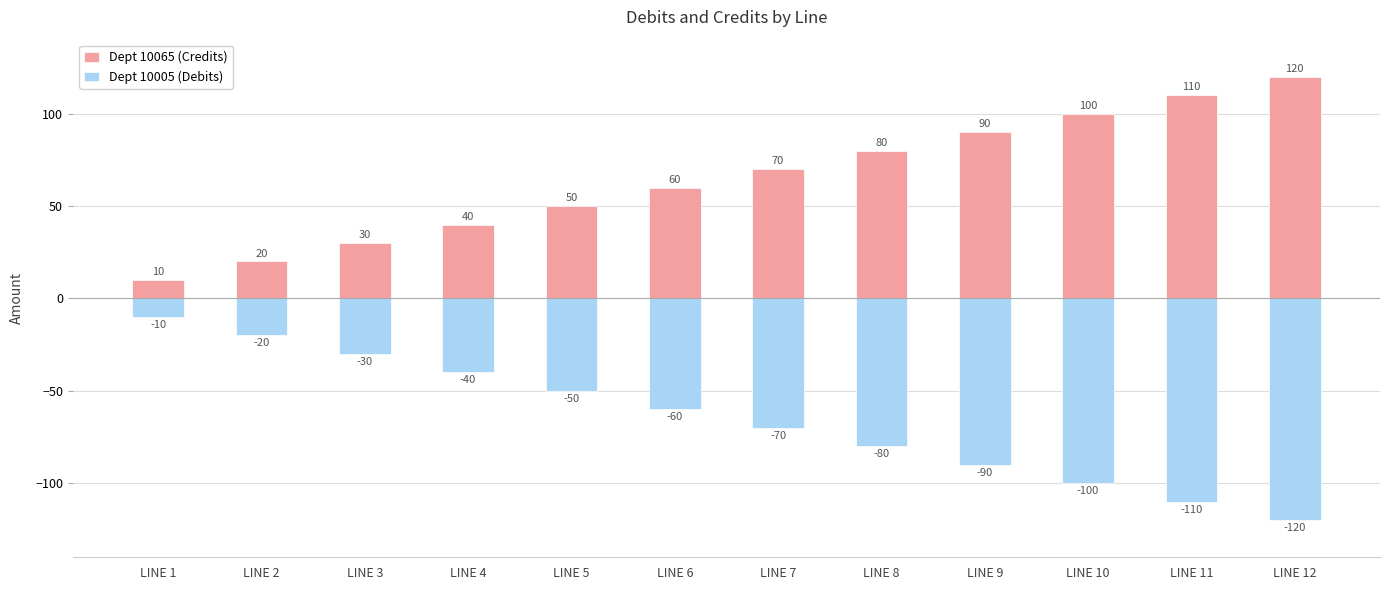

At which label does Dept 10065 (Credits) first exceed 70?

LINE 8